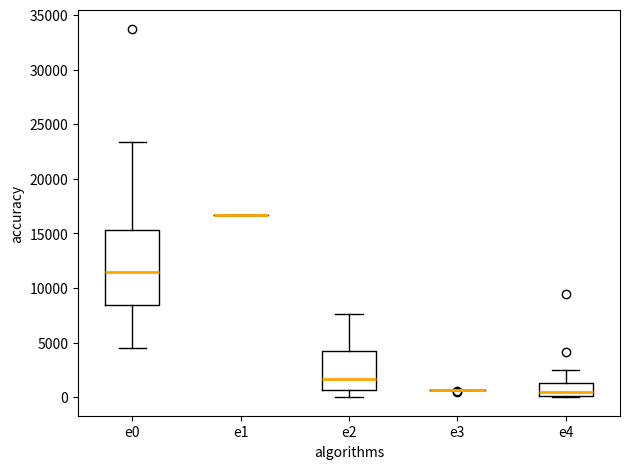

Reading left to right, transcribe this box plot: for each box, give where its median line is, the range the box spans, and where its two whiskers end, as read against the y-axis. The values are not printed on the chart, so give them approximately, as read against the axis.

e0: median 11500, box 8500 to 15500, whiskers 4500 to 23500
e1: box collapsed to a line at 16500, whiskers 16500 to 16500
e2: median 1500, box 500 to 4000, whiskers 0 to 7500
e3: box collapsed to a line at 500, whiskers 500 to 500
e4: median 500, box 0 to 1500, whiskers 0 to 2500